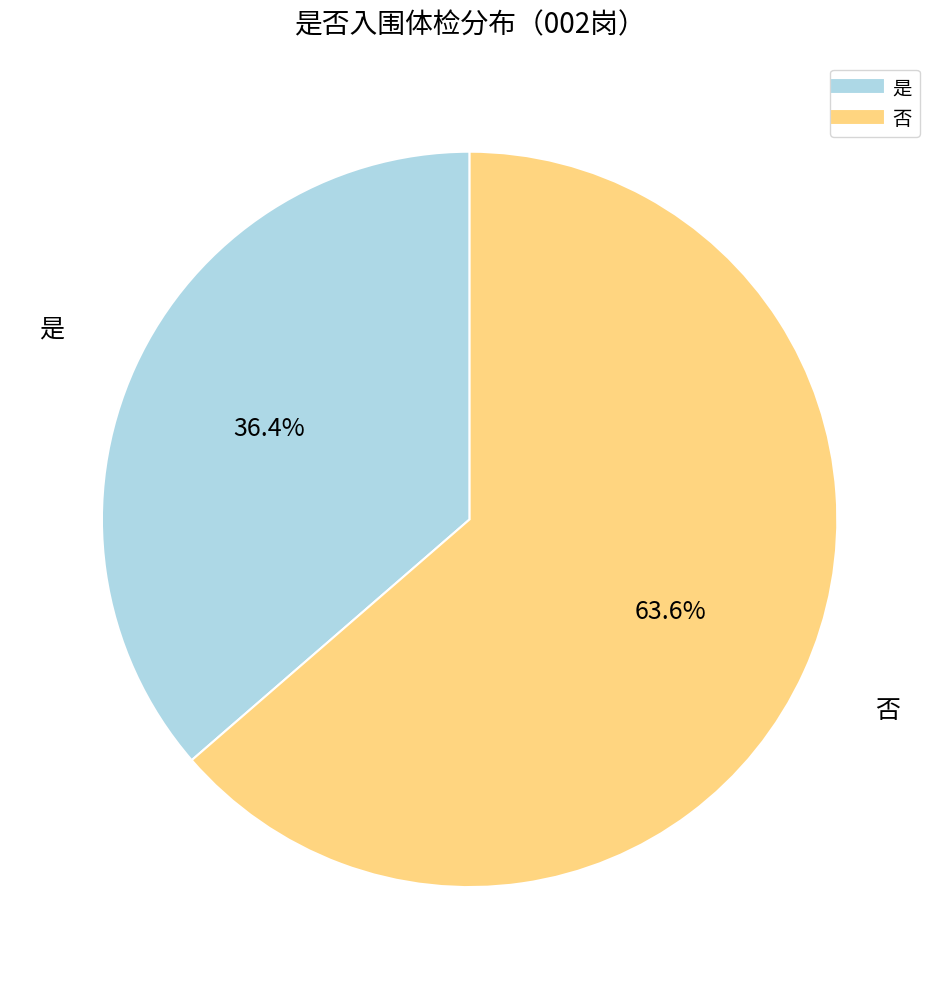

To the nearest percent, what is the average slice percentage?

50%